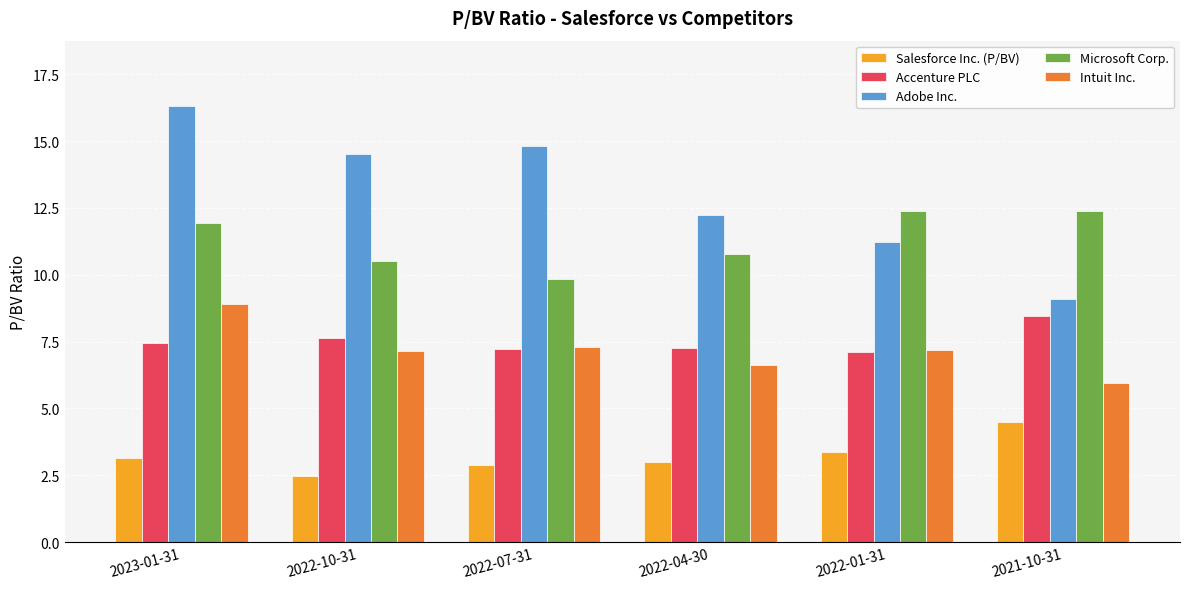

The Salesforce Inc. (P/BV) series shows 3.4 at 2022-01-31. True or false?

True